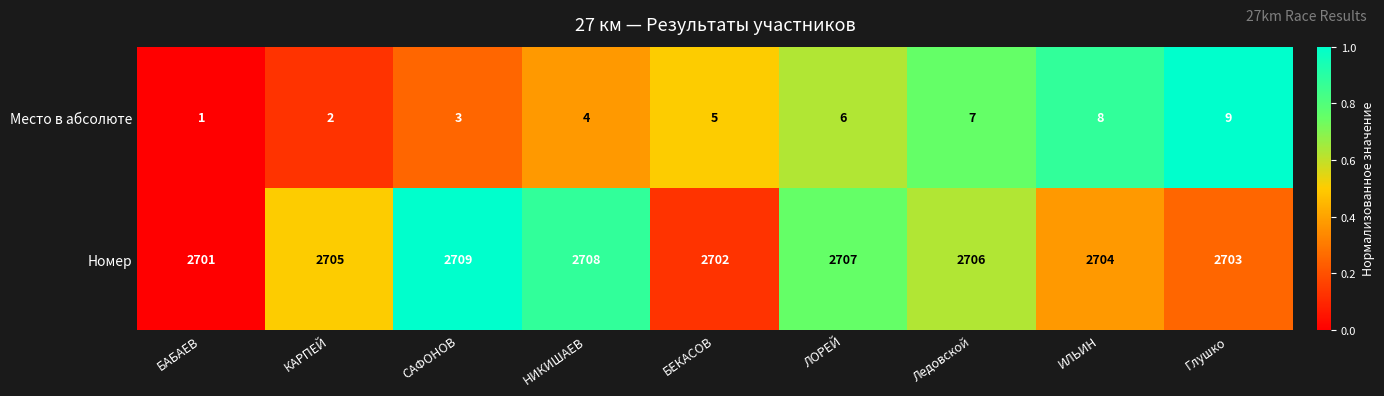

List the series in order of their peak value, lowest first.

Место в абсолюте, Номер